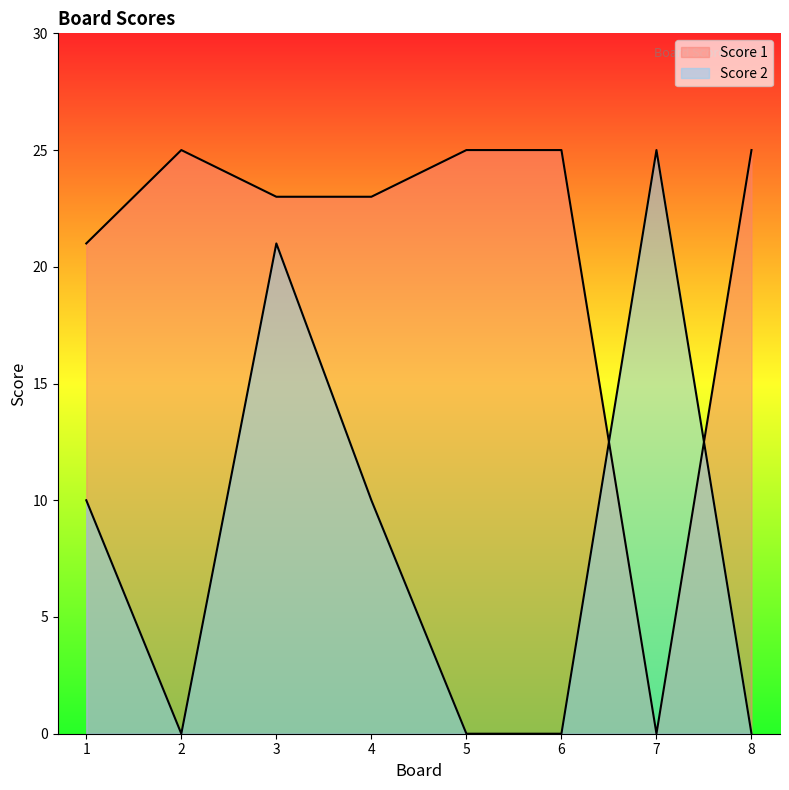

At 4, list the series in order from largest to smallest.

Score 1, Score 2